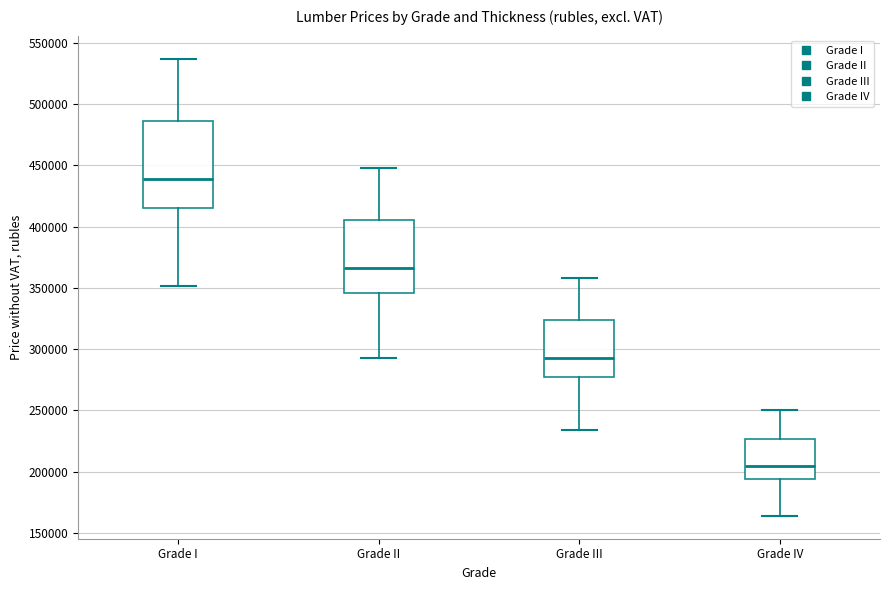

Reading left to right, read every box against the y-axis: the position of its median line, the range the box covers, and the ends of its whiskers. The values are not printed on the chart, so give them approximately, as read against the axis.

Grade I: median 440000, box 415000 to 485000, whiskers 350000 to 535000
Grade II: median 365000, box 345000 to 405000, whiskers 295000 to 450000
Grade III: median 295000, box 275000 to 325000, whiskers 235000 to 360000
Grade IV: median 205000, box 195000 to 225000, whiskers 165000 to 250000